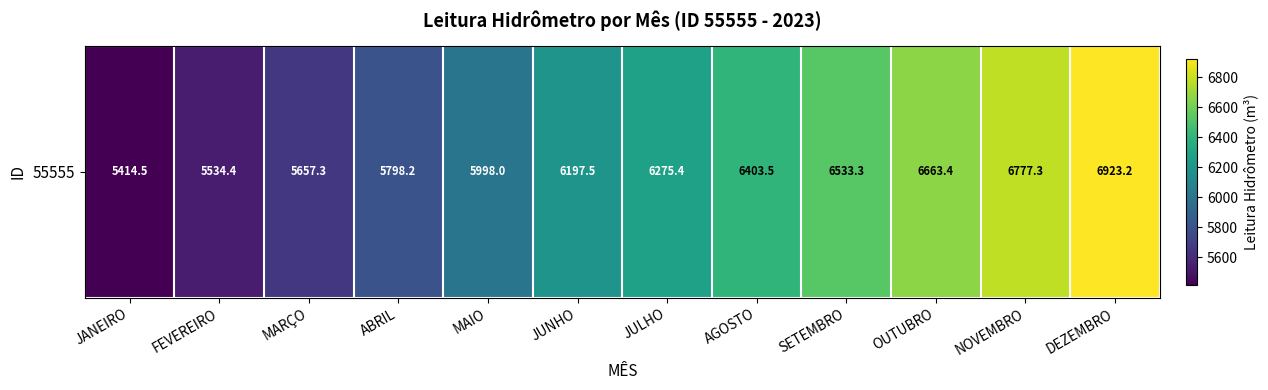

Rank the categories by value from lowest to highest.

JANEIRO, FEVEREIRO, MARÇO, ABRIL, MAIO, JUNHO, JULHO, AGOSTO, SETEMBRO, OUTUBRO, NOVEMBRO, DEZEMBRO